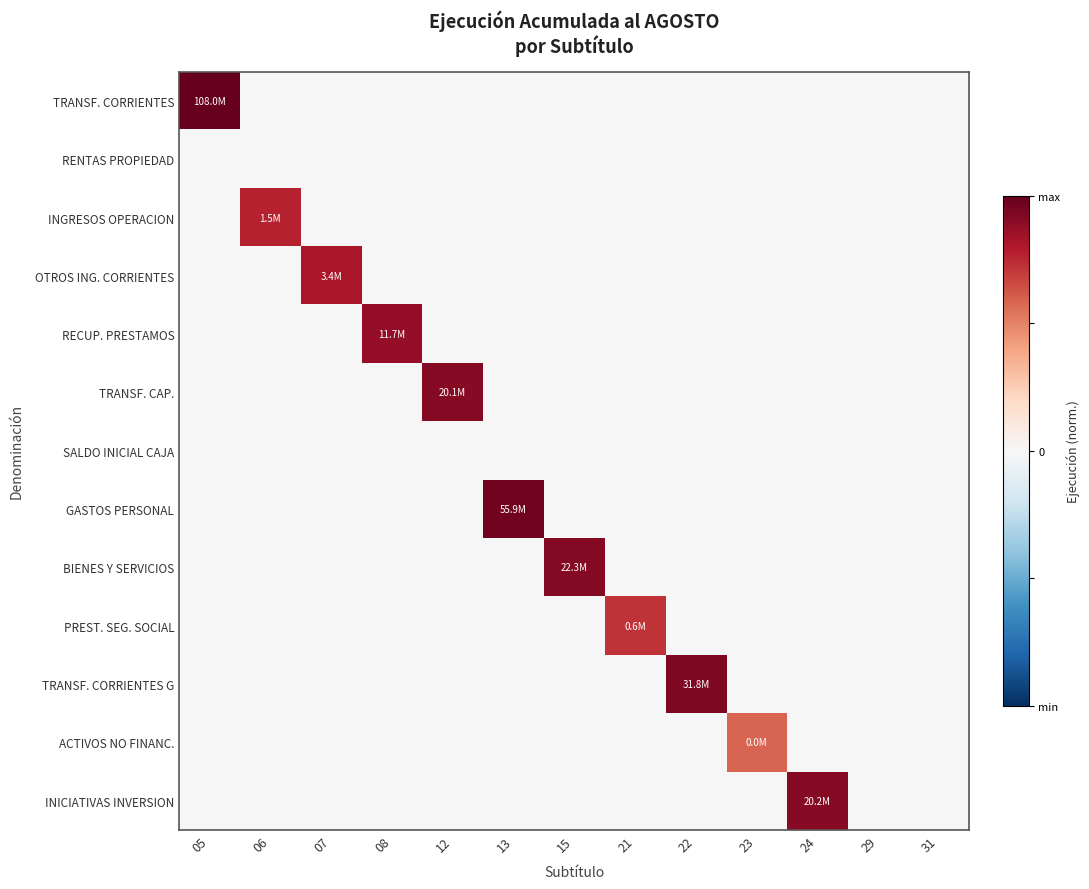

List the series in order of their peak value, lowest first.

RENTAS PROPIEDAD, SALDO INICIAL CAJA, ACTIVOS NO FINANC., PREST. SEG. SOCIAL, INGRESOS OPERACION, OTROS ING. CORRIENTES, RECUP. PRESTAMOS, TRANSF. CAP., INICIATIVAS INVERSION, BIENES Y SERVICIOS, TRANSF. CORRIENTES G, GASTOS PERSONAL, TRANSF. CORRIENTES